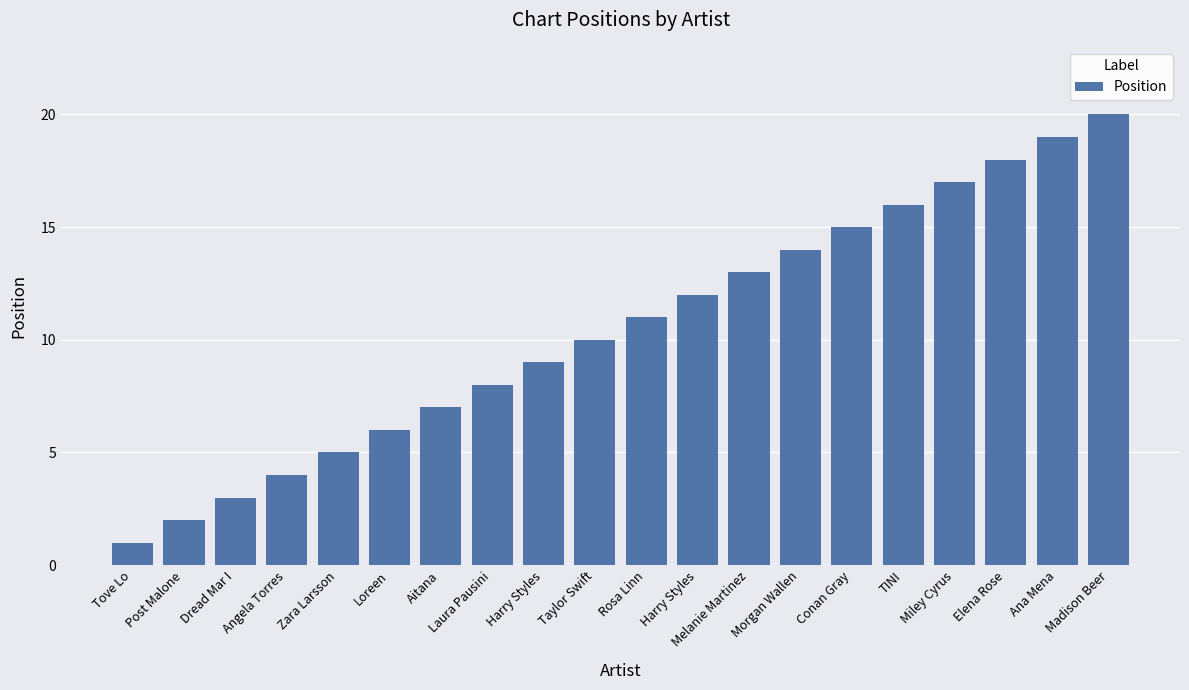

Approximately how many times larger is the value at Dread Mar I compared to Elena Rose?

0.2